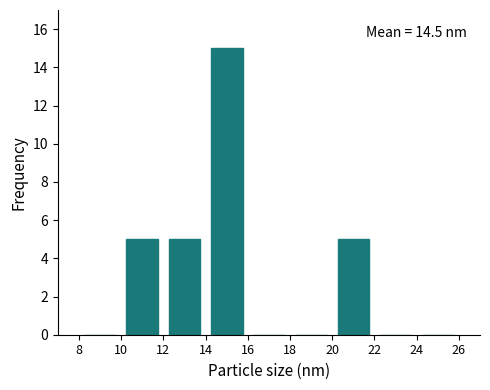

Which range on the x-axis has the tallest bar?

14 to 16